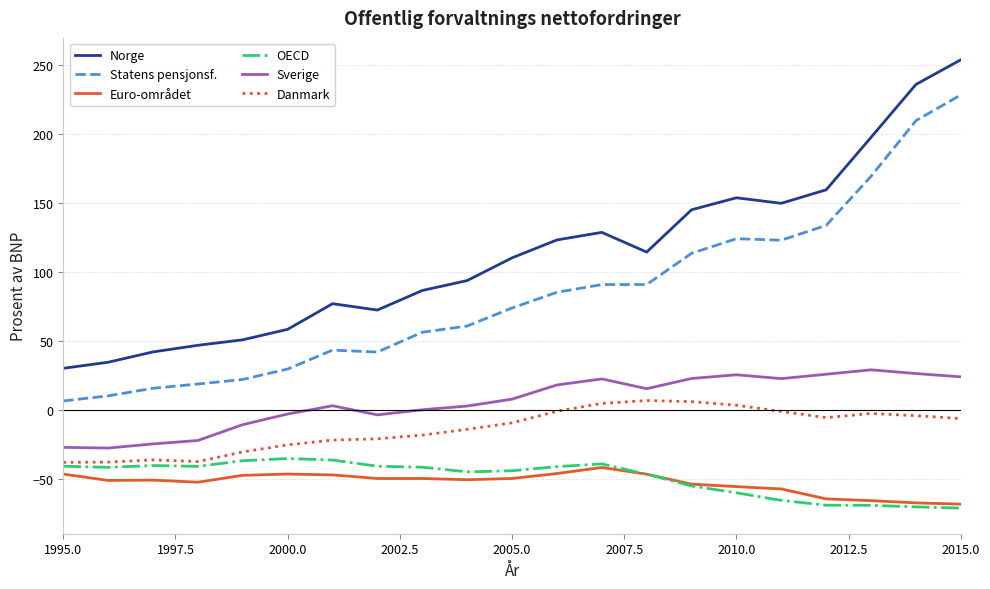

Which series has the largest total across all categories?

Norge